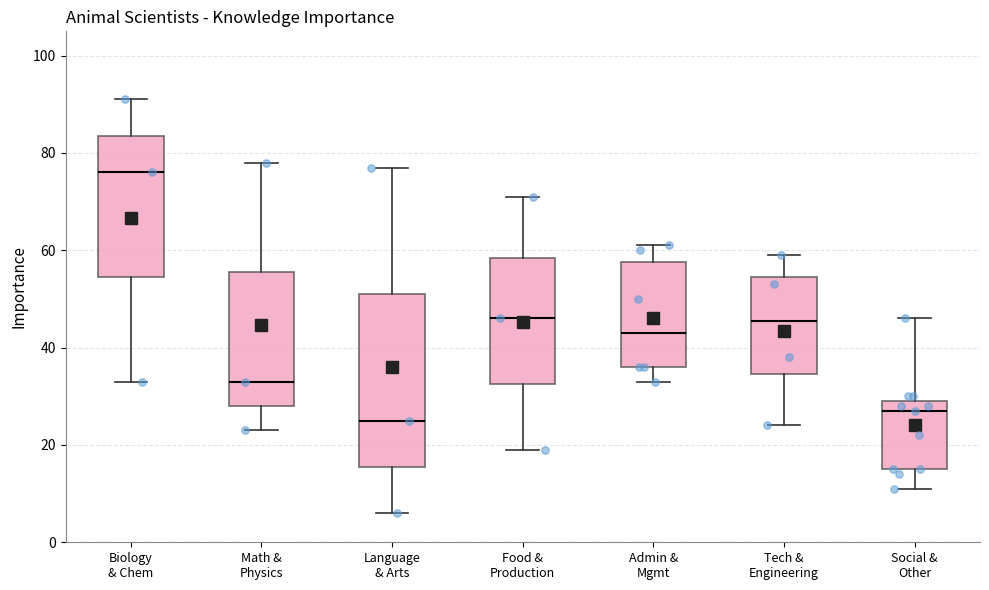

Which box has the lowest median line?

Language & Arts